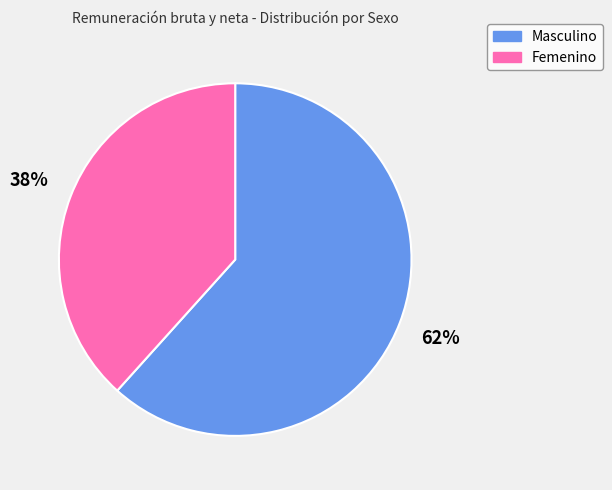

Approximately how many times larger is the value at Femenino compared to Masculino?

0.6